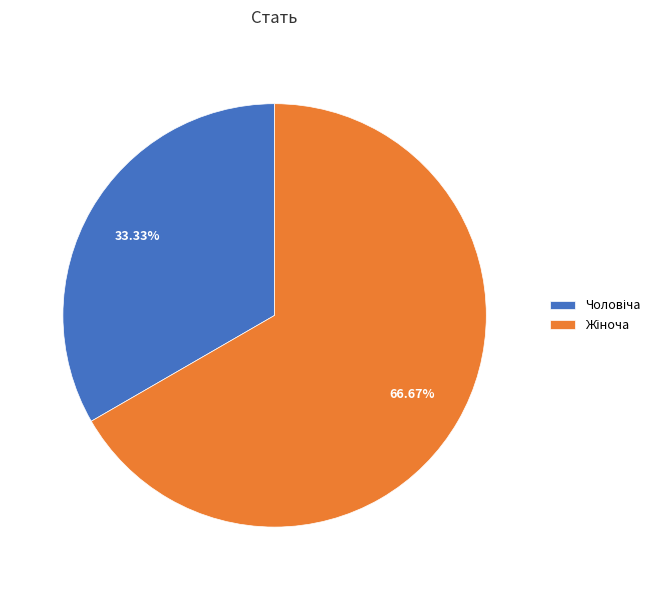

Does any single category account for the majority?

Yes